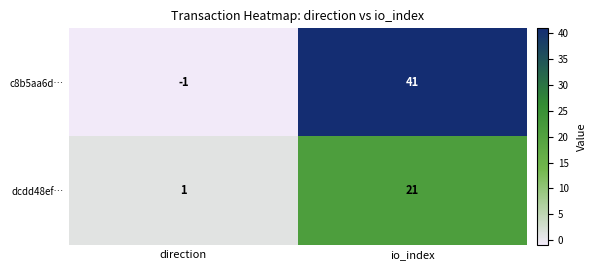

The dcdd48ef… series shows 34 at io_index. True or false?

False